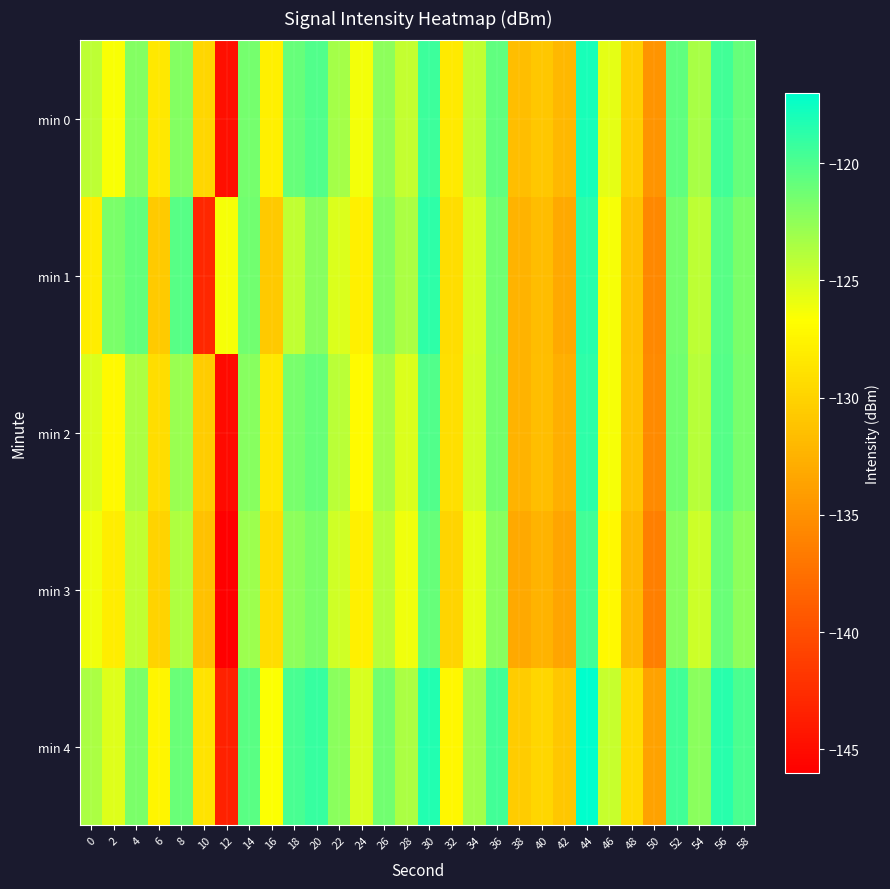

How many distinct data groups are displayed?

5